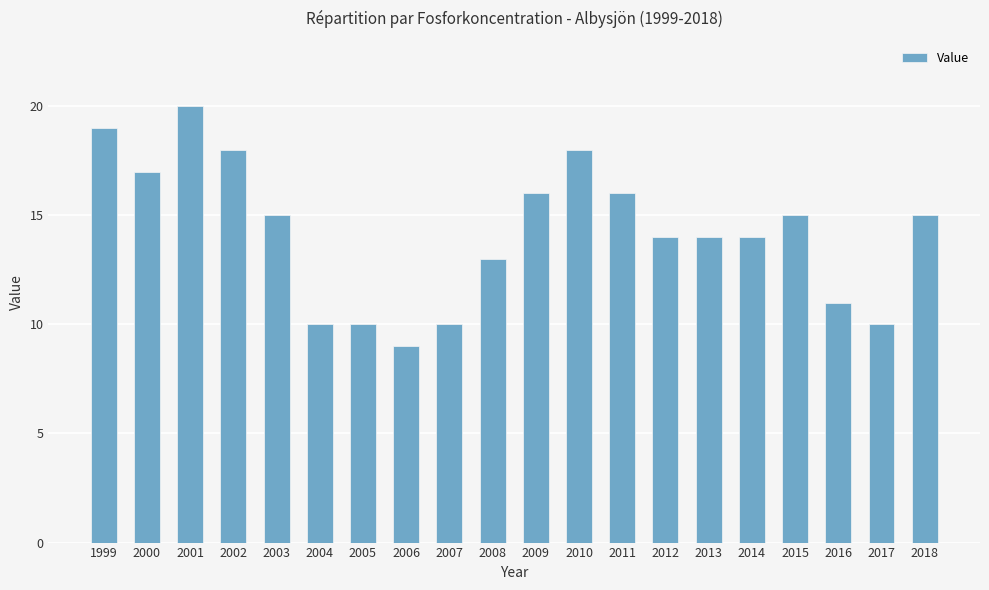

What is the value of the 12th bar from the left?

18